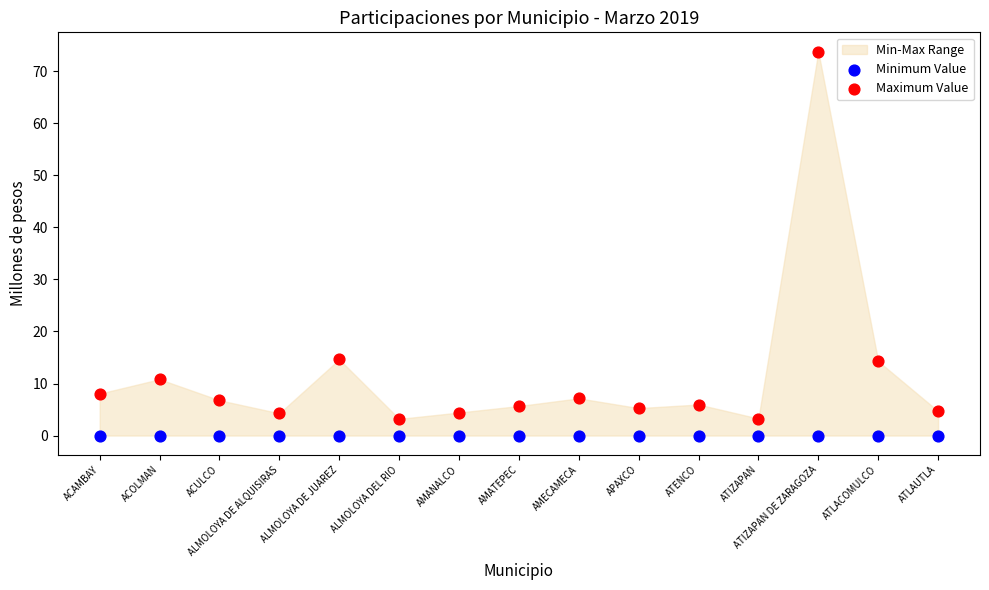

Which series has the widest spread of Y values?

Maximum Value